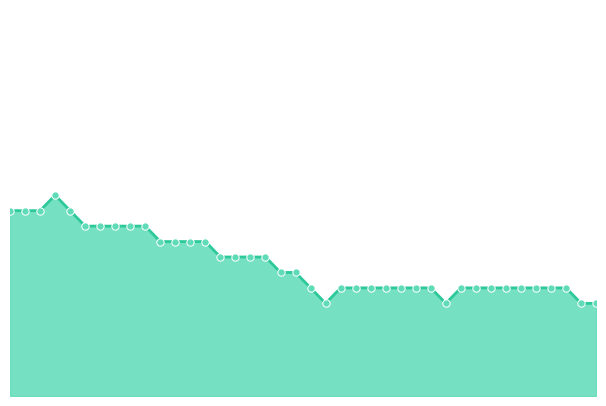

Does the chart display data point markers on the line(s)?

No